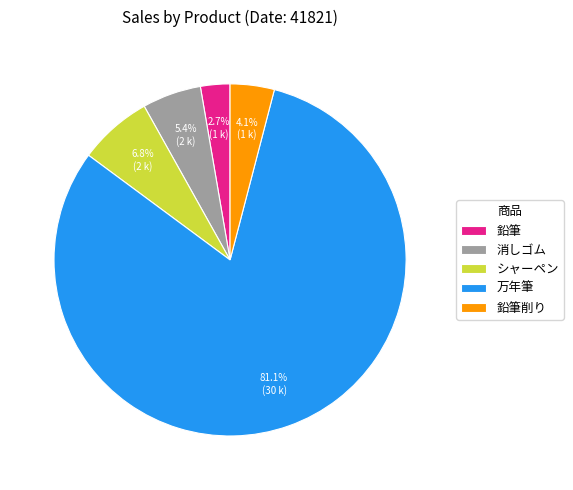

The シャーペン slice represents 7% of the pie. True or false?

True